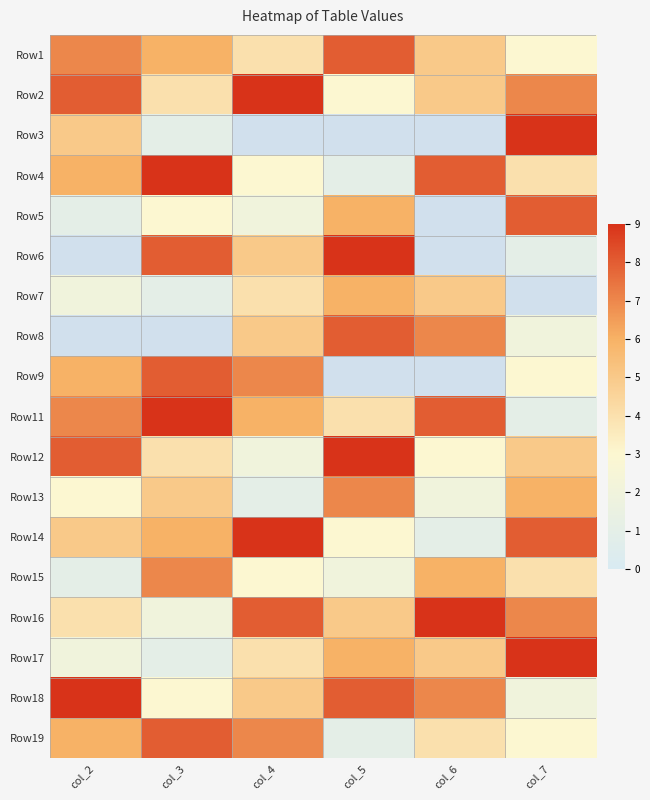

What is the greatest value displayed?

9.0